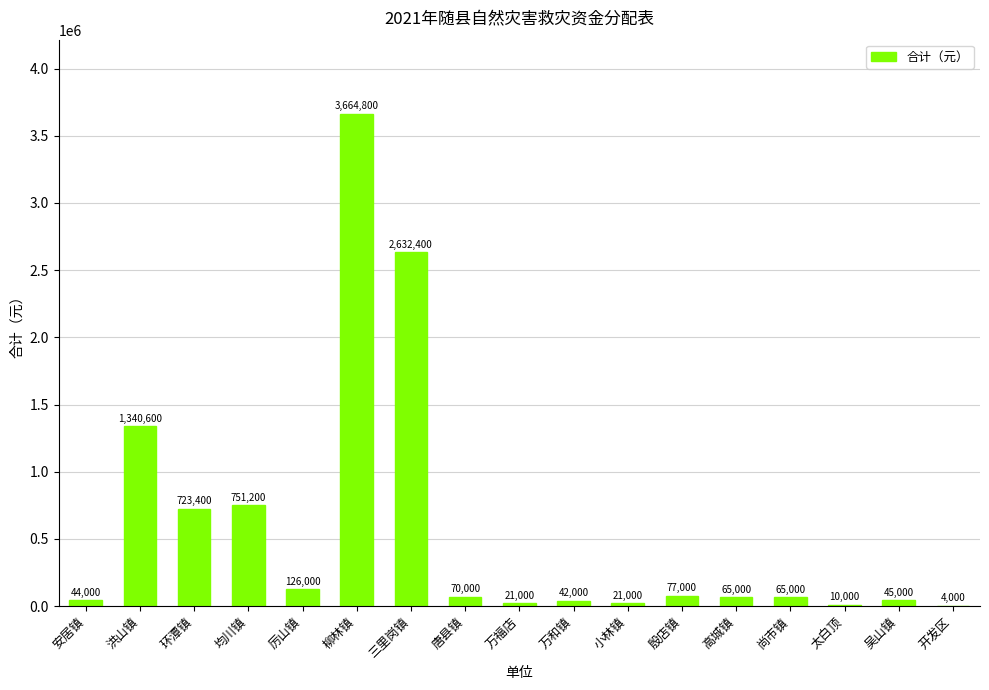

The chart shows a value of 2632400 at 三里岗镇. True or false?

True